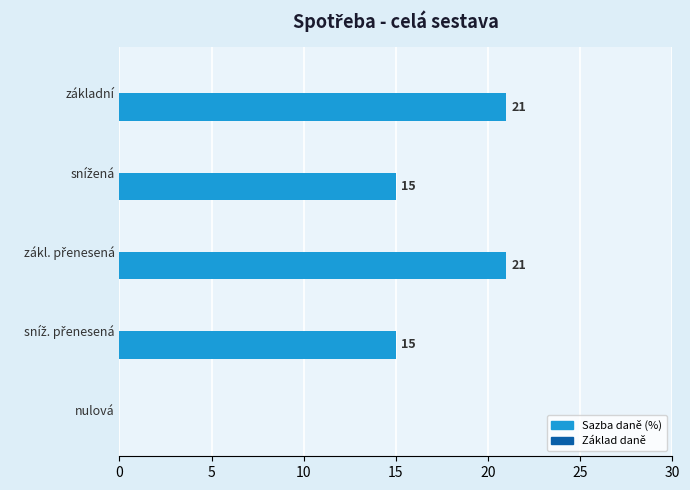

What is the sum of the values at nulová and základní?

21